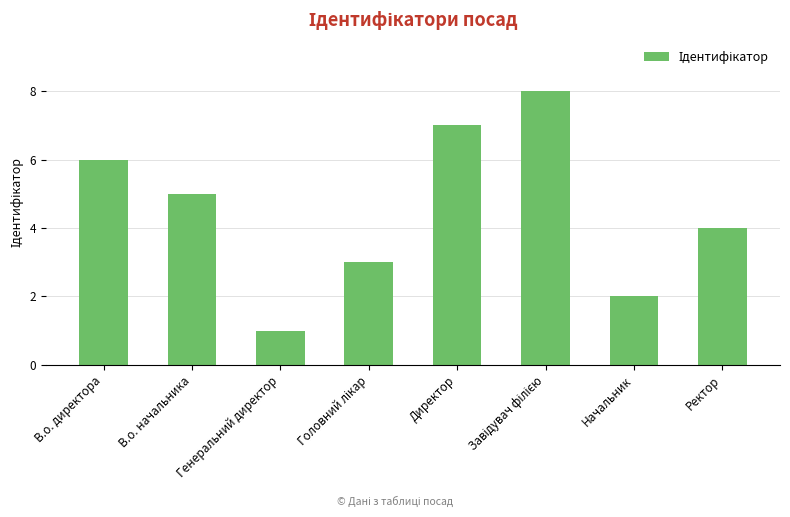

True or false: the data shows 7 at Директор.

True